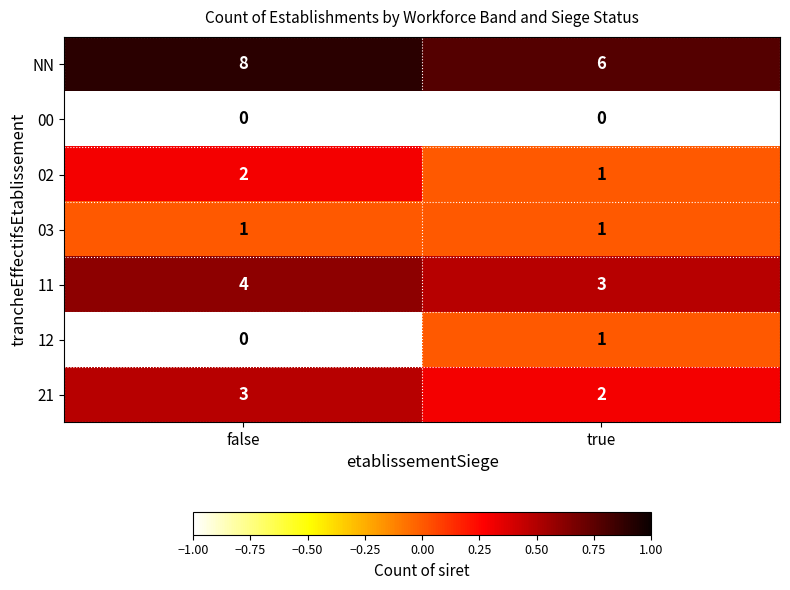

True or false: 03 has a value of 1 at false.

True